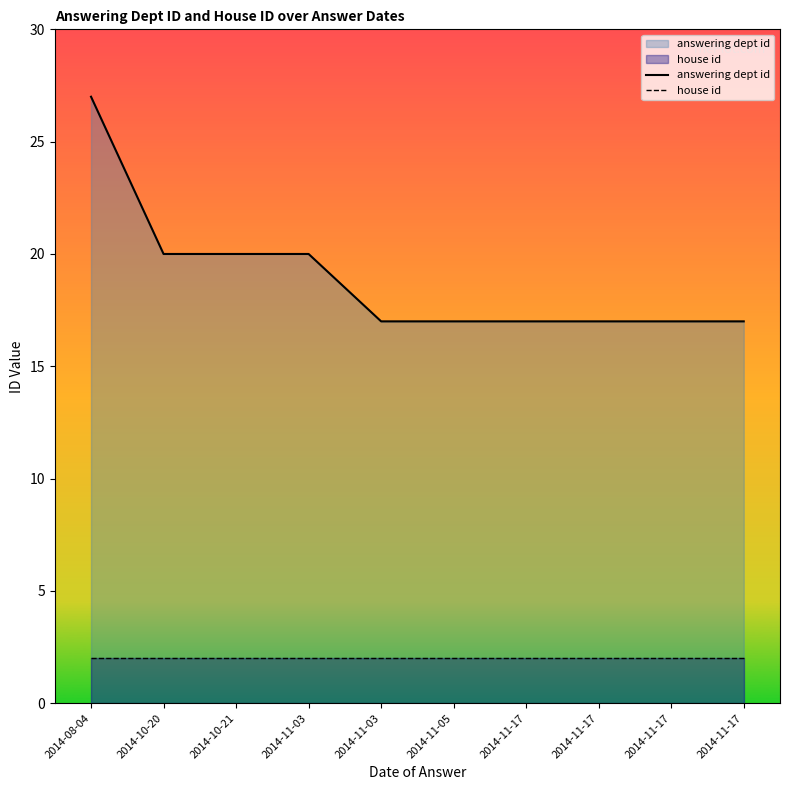

What is the average value of the answering dept id series?

19